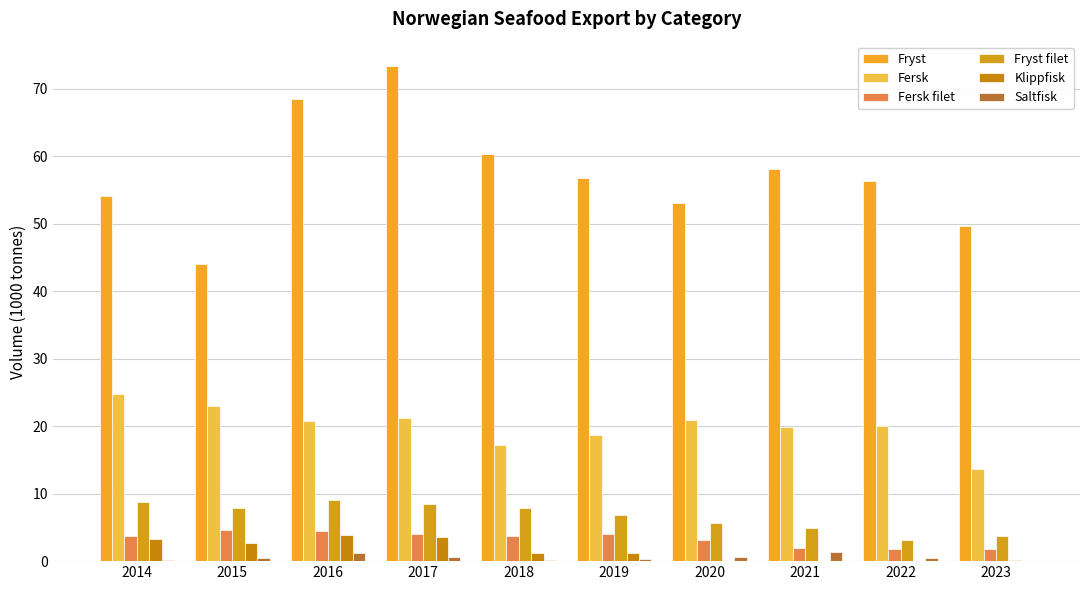

Reading left to right, transcribe all the data shown in this chart.

Fryst: 54.0	44.1	68.4	73.3	60.3	56.7	53.0	58.1	56.3	49.6
Fersk: 24.7	23.0	20.8	21.3	17.2	18.7	20.9	19.8	20.0	13.7
Fersk filet: 3.7	4.6	4.5	4.0	3.7	4.0	3.2	1.9	1.7	1.8
Fryst filet: 8.7	7.9	9.0	8.5	7.8	6.8	5.6	5.0	3.1	3.7
Klippfisk: 3.3	2.6	3.9	3.6	1.2	1.2	0.1	0.0	0.0	0.2
Saltfisk: 0.2	0.5	1.3	0.6	0.2	0.3	0.6	1.4	0.5	0.1